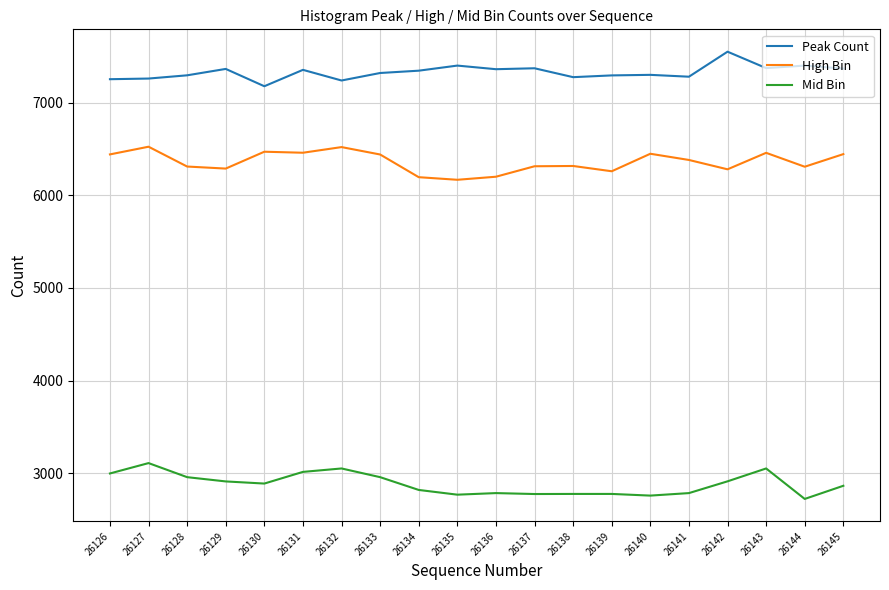

In Peak Count, how many points are higher than both neighbors (excluding endpoints)?

7